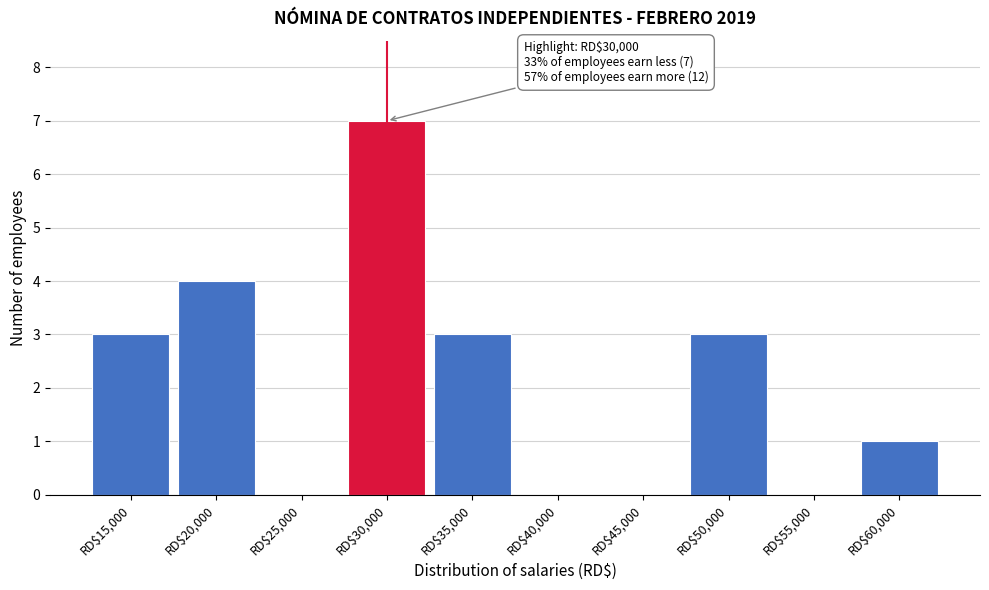

The chart shows a value of 0 at RD$25,000. True or false?

True